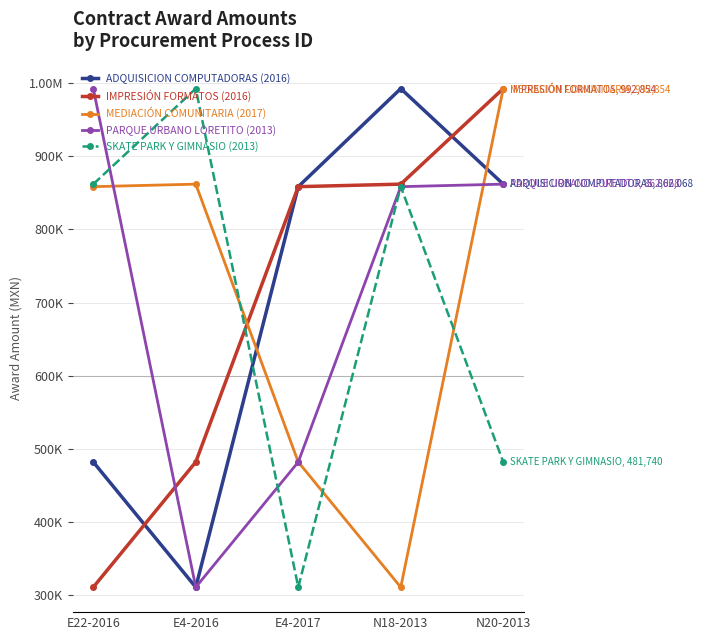

What are all the series names shown in the legend?

ADQUISICION COMPUTADORAS (2016), IMPRESIÓN FORMATOS (2016), MEDIACIÓN COMUNITARIA (2017), PARQUE URBANO LORETITO (2013), SKATE PARK Y GIMNASIO (2013)